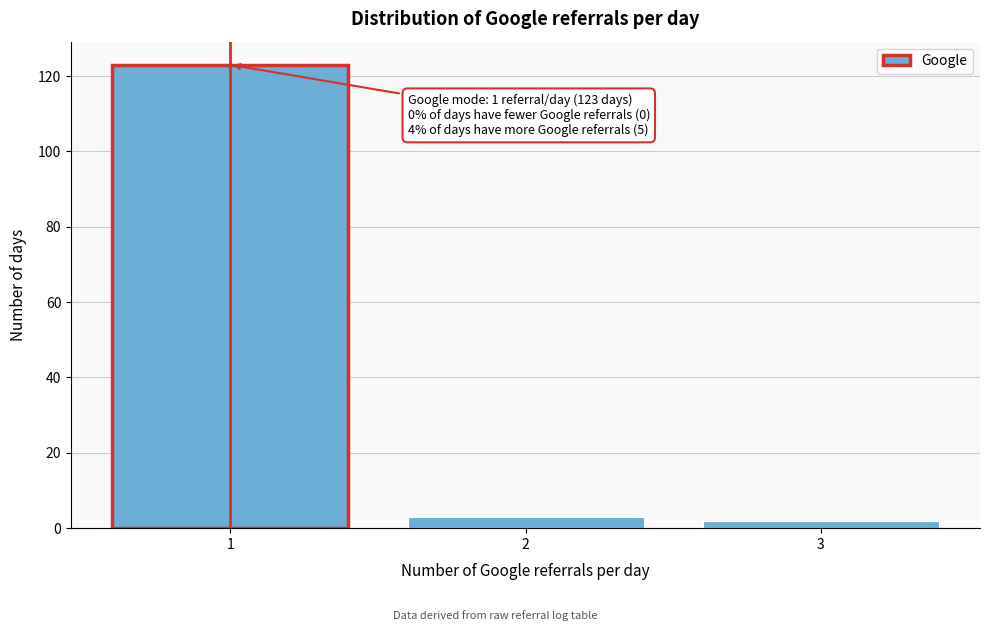

Reading left to right, list all the values displayed in this chart.

123	3	2